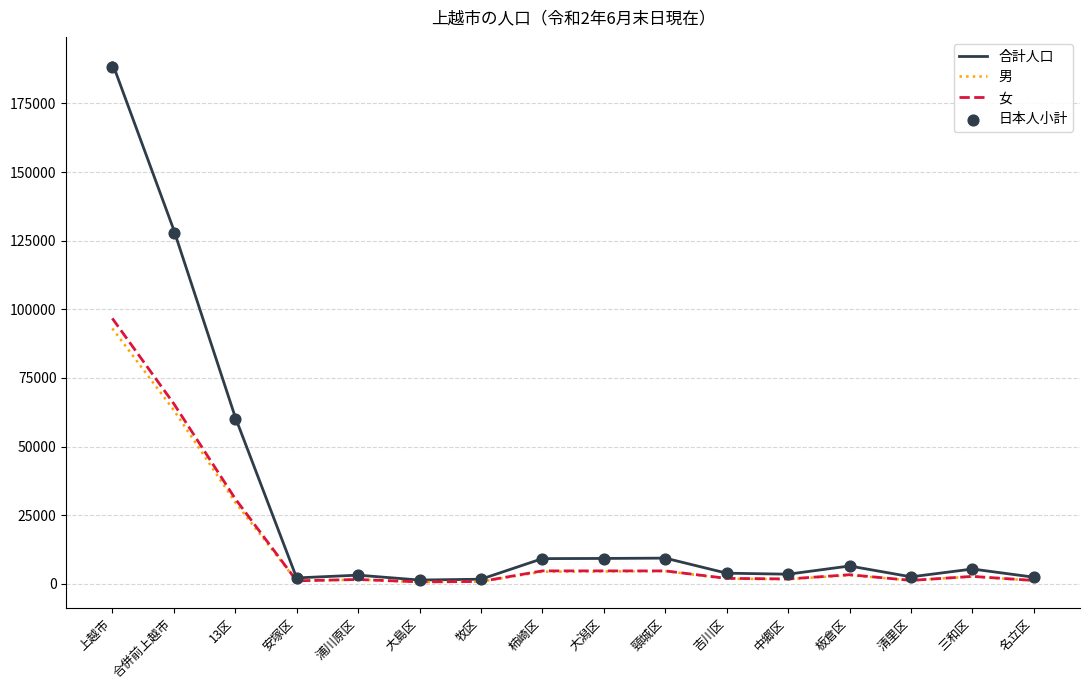

Which series has the largest total across all categories?

合計人口